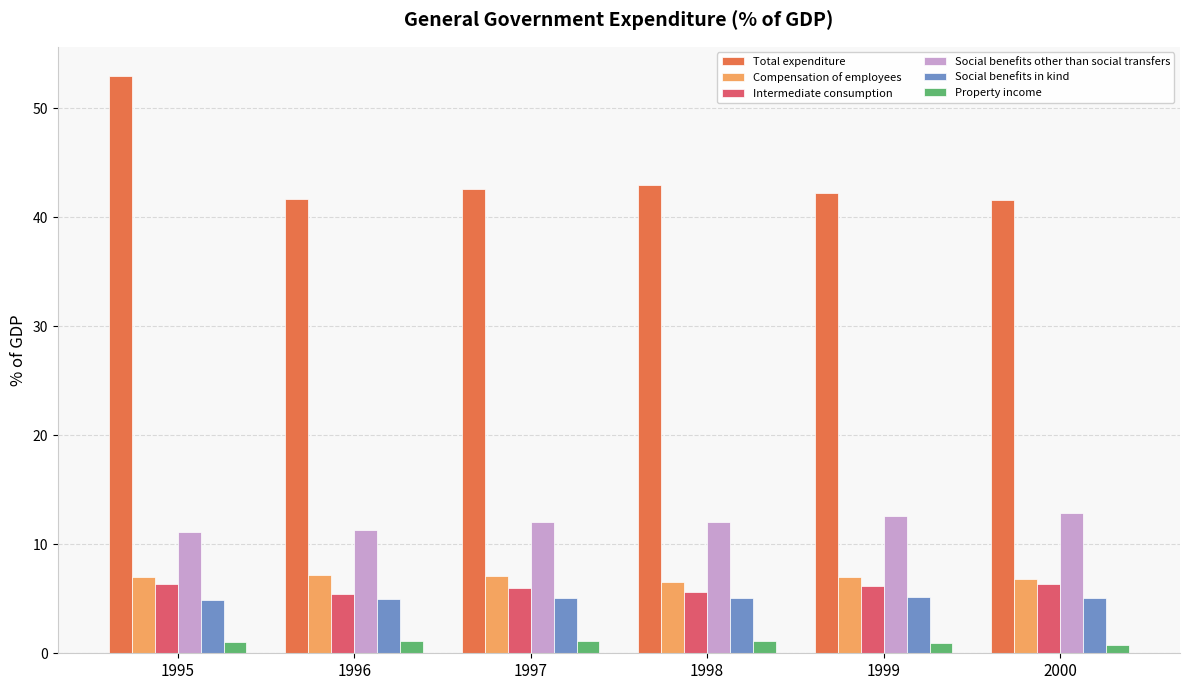

What is the difference between the highest and lowest values at 1999?

41.3